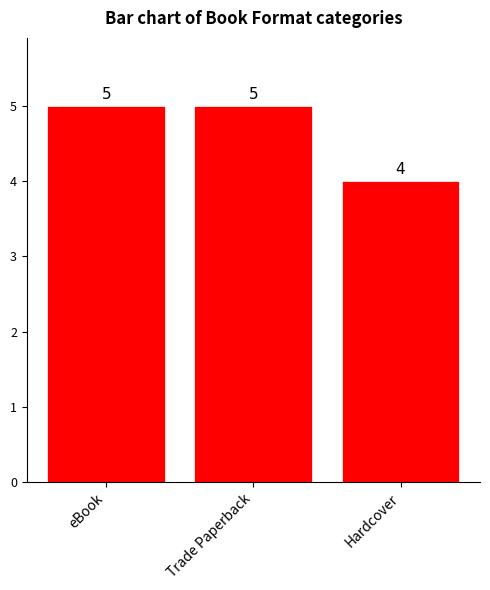

What is the label of the 1st bar from the right?

Hardcover